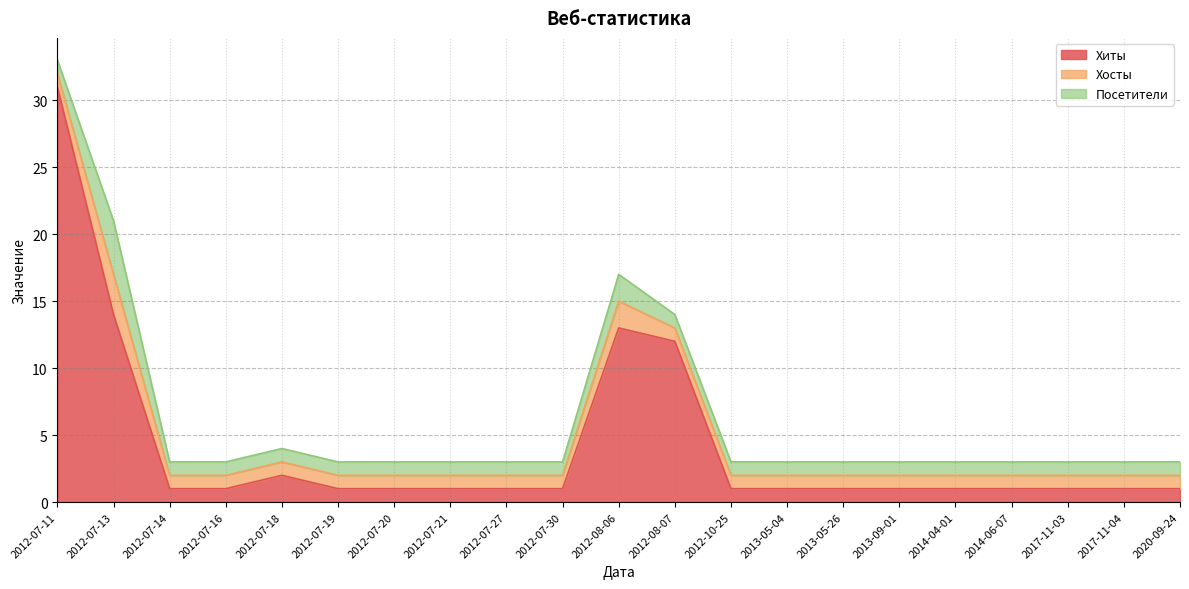

True or false: Посетители and Хосты cross at least once.

False